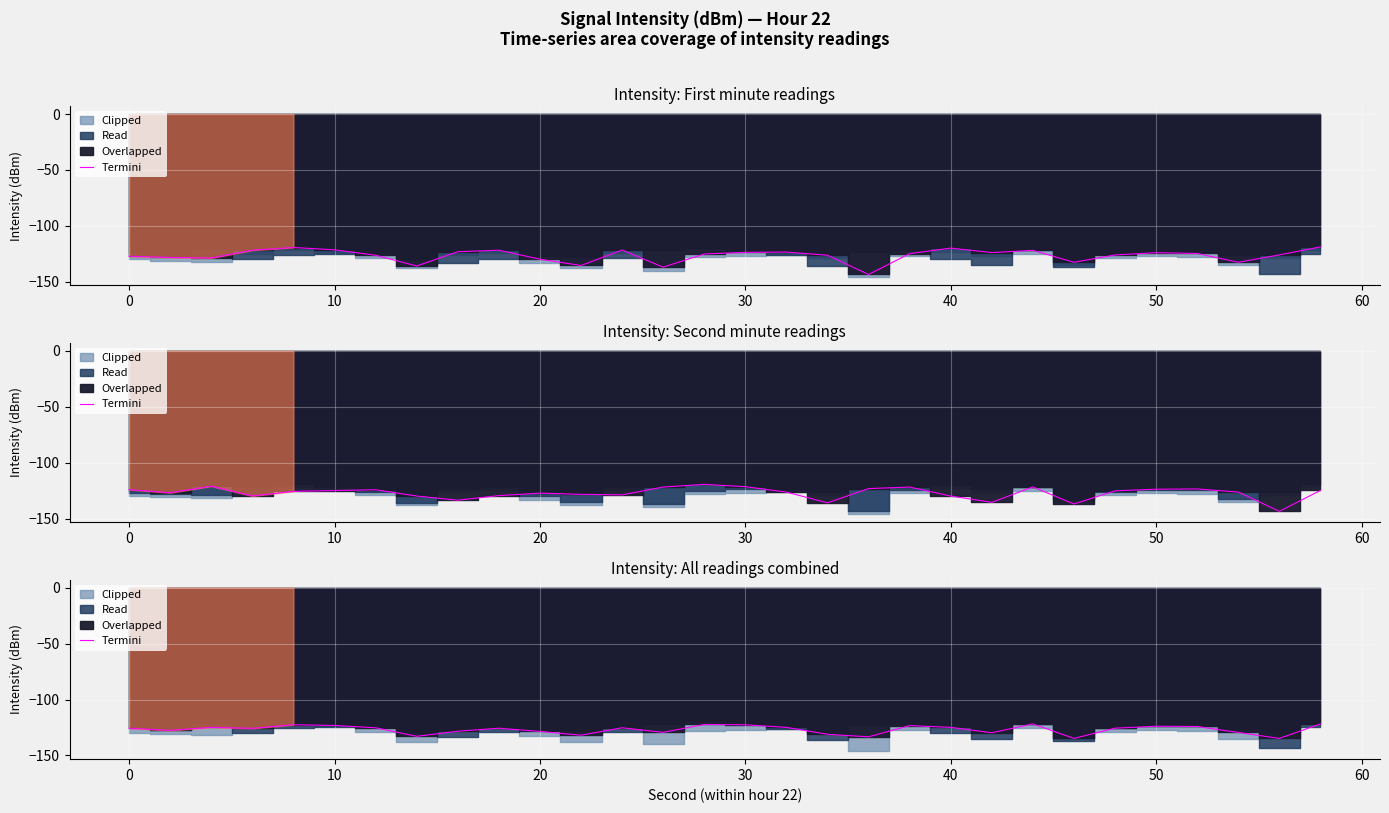

How many categories are shown in the chart?

30